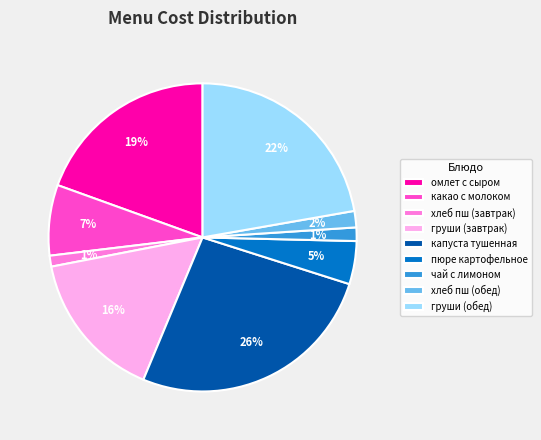

To the nearest percent, what is the average slice percentage?

11%